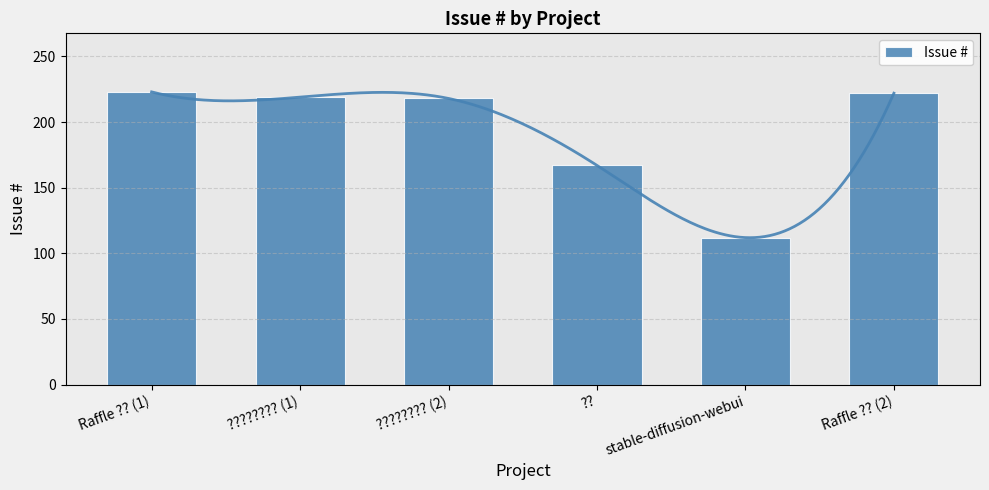

Which has a higher value, Raffle ?? (1) or ???????? (1)?

Raffle ?? (1)